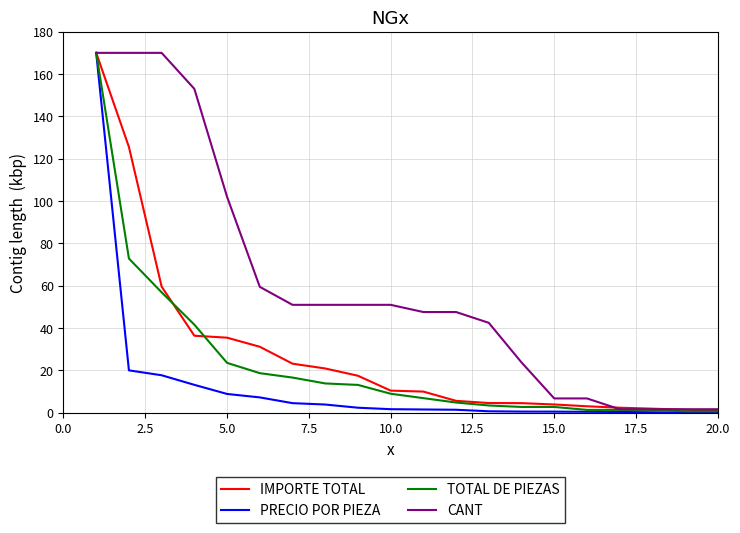

Which series has the largest total across all categories?

CANT